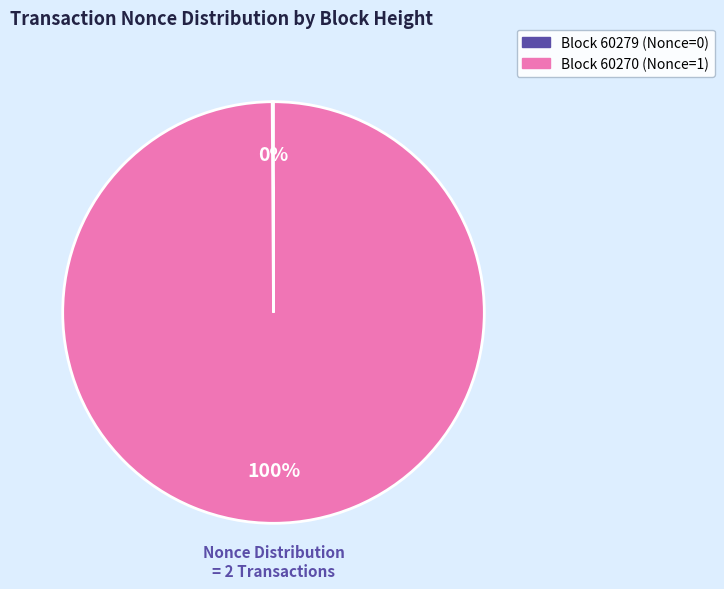

To the nearest percent, what is the difference between the largest and smallest slice percentages?

100%